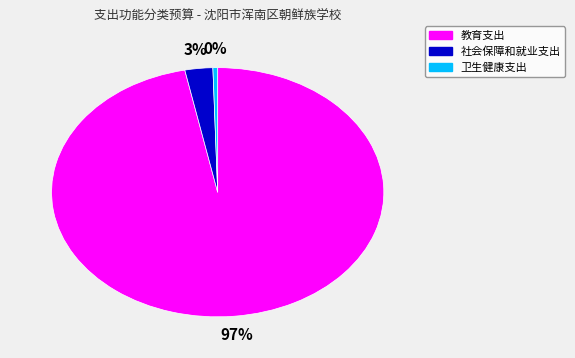

Which category has the smallest portion of the pie?

卫生健康支出